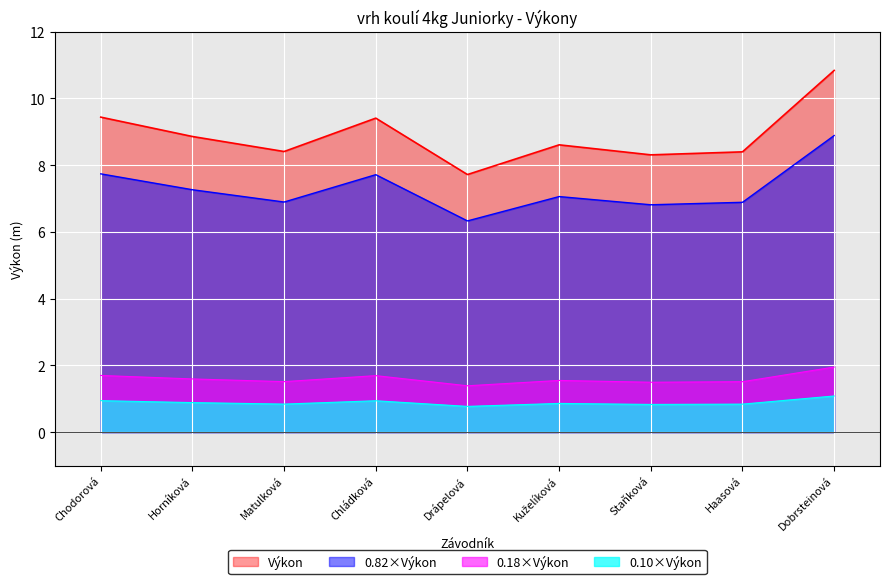

The value at Staňková is 0.4. True or false?

False